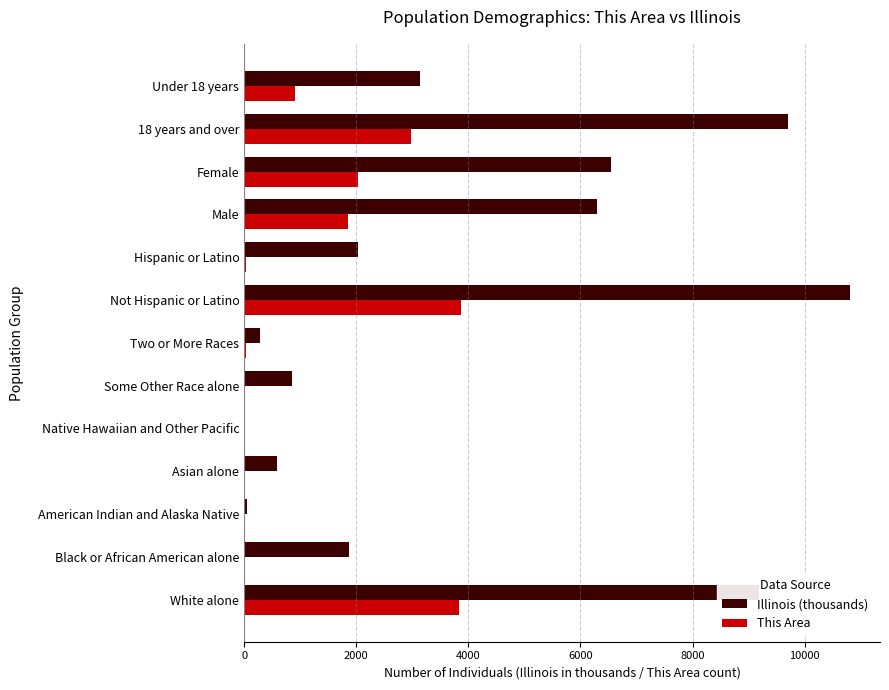

Is it true that Illinois (thousands) equals 1258.5 at Some Other Race alone?

False